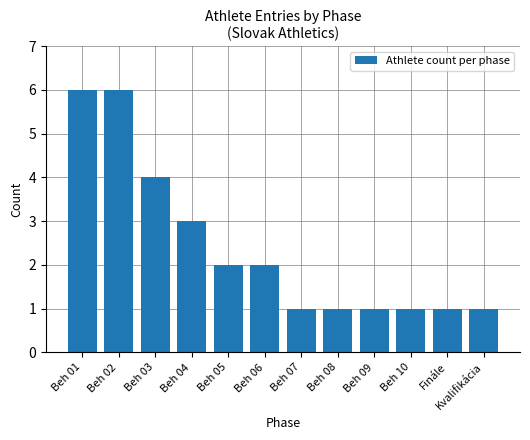

How many values are between 1 and 4?

10